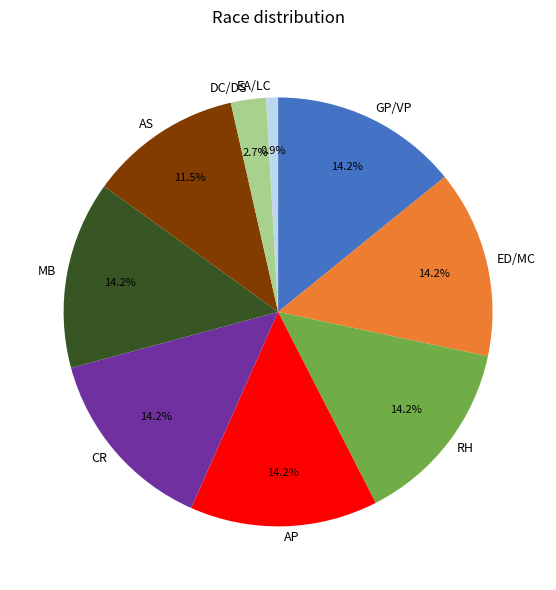

How many segments does this pie chart have?

9